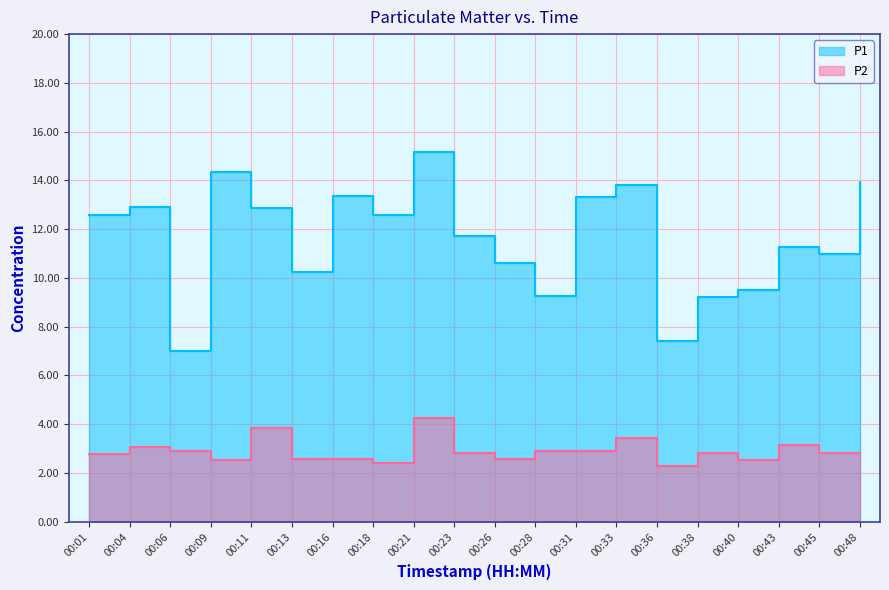

What is the difference between the second highest and minimum values in the P1 series?

7.3